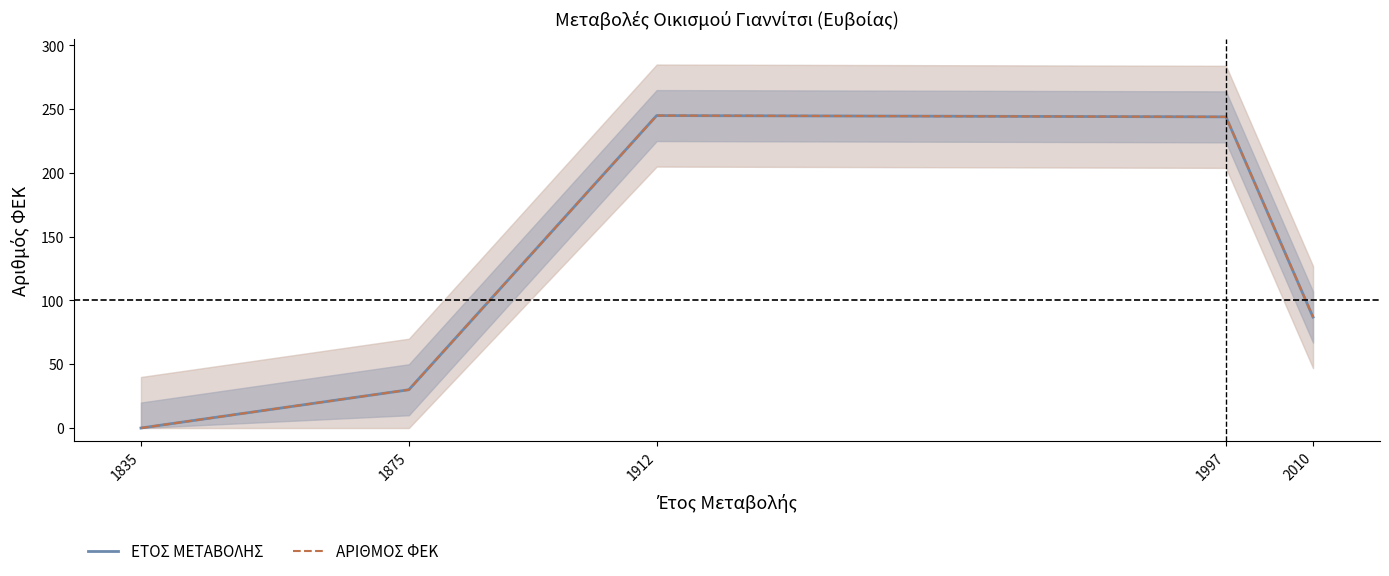

What is the value of the ΕΤΟΣ ΜΕΤΑΒΟΛΗΣ point at the 5th from the left?

87